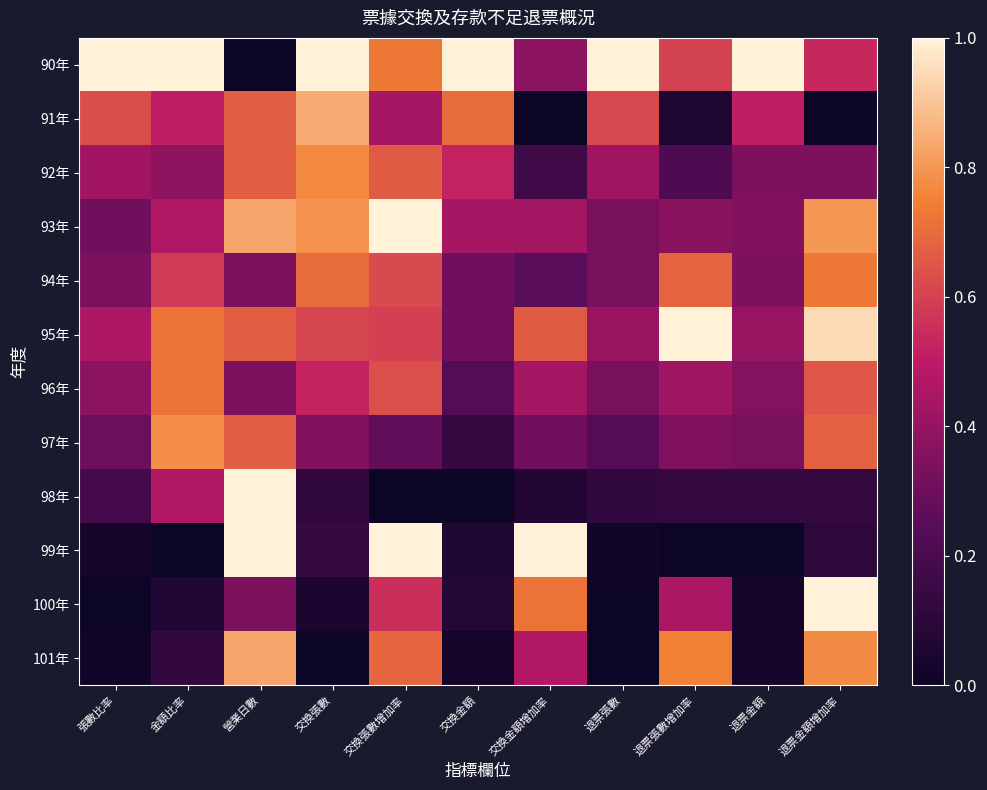

How many series are shown in this chart?

12